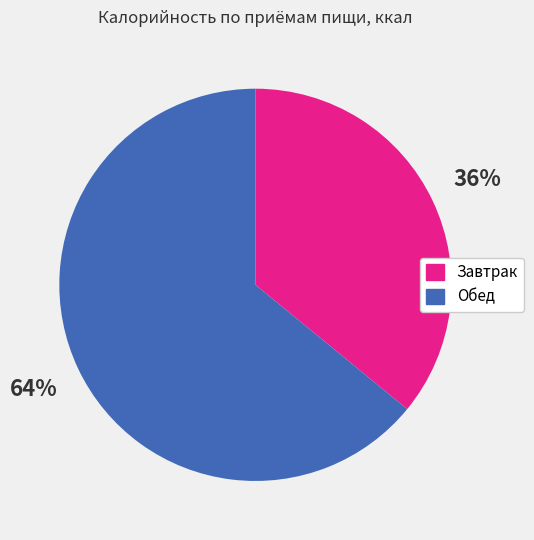

What is the smallest slice in the pie chart?

Завтрак